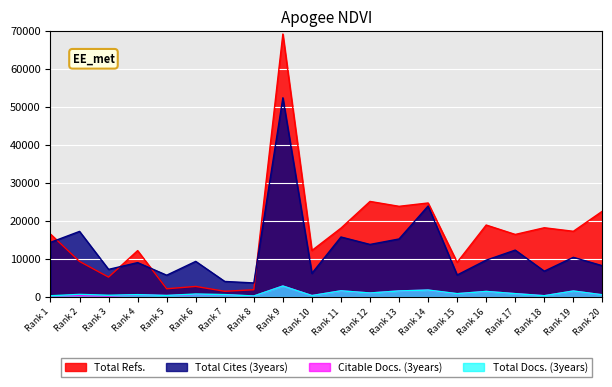

Is it true that Total Cites (3years) equals 1146 at Rank 8?

False